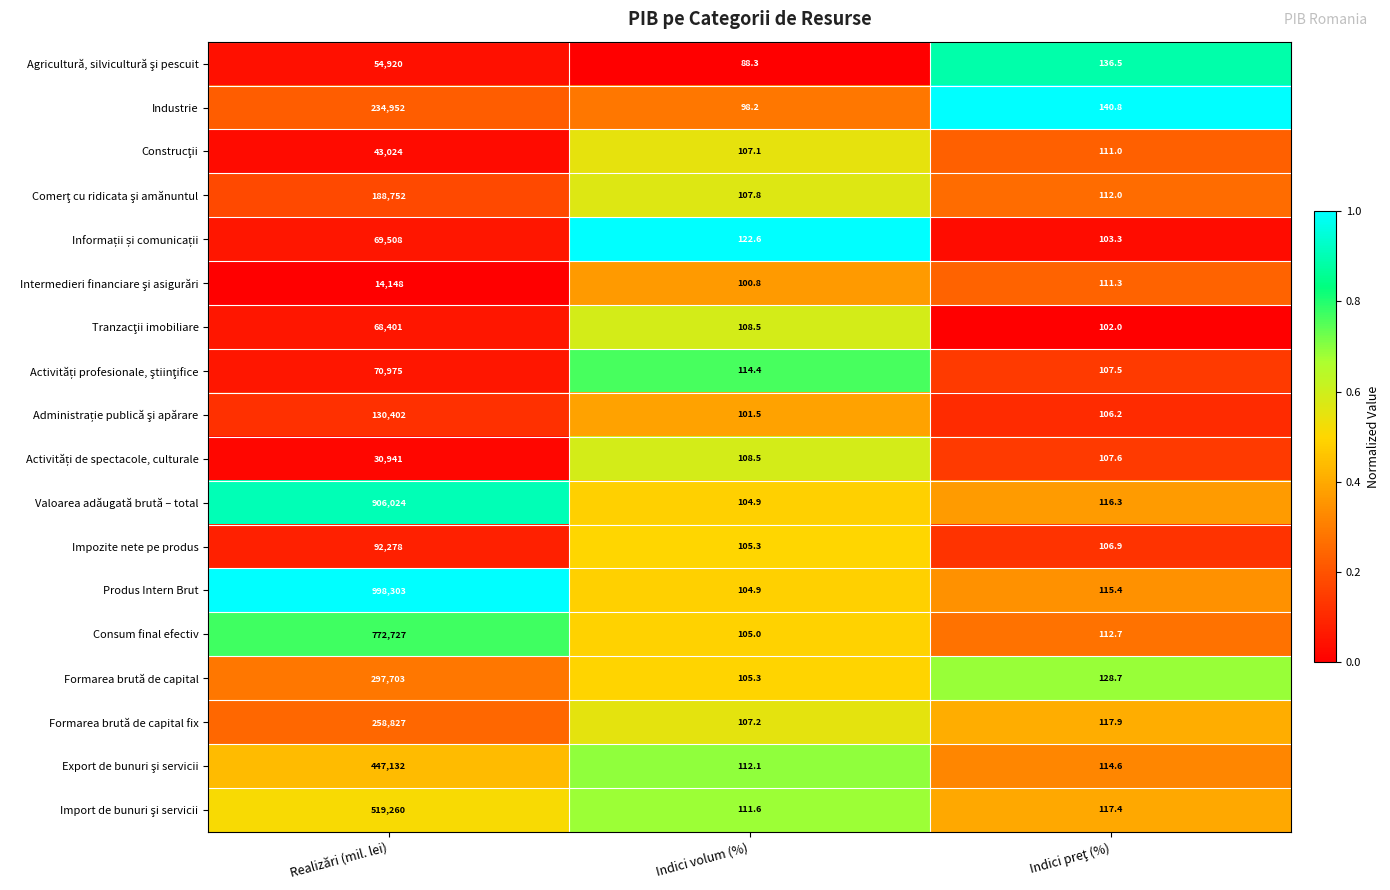

Which category has the lowest value across all series?

Indici volum (%)